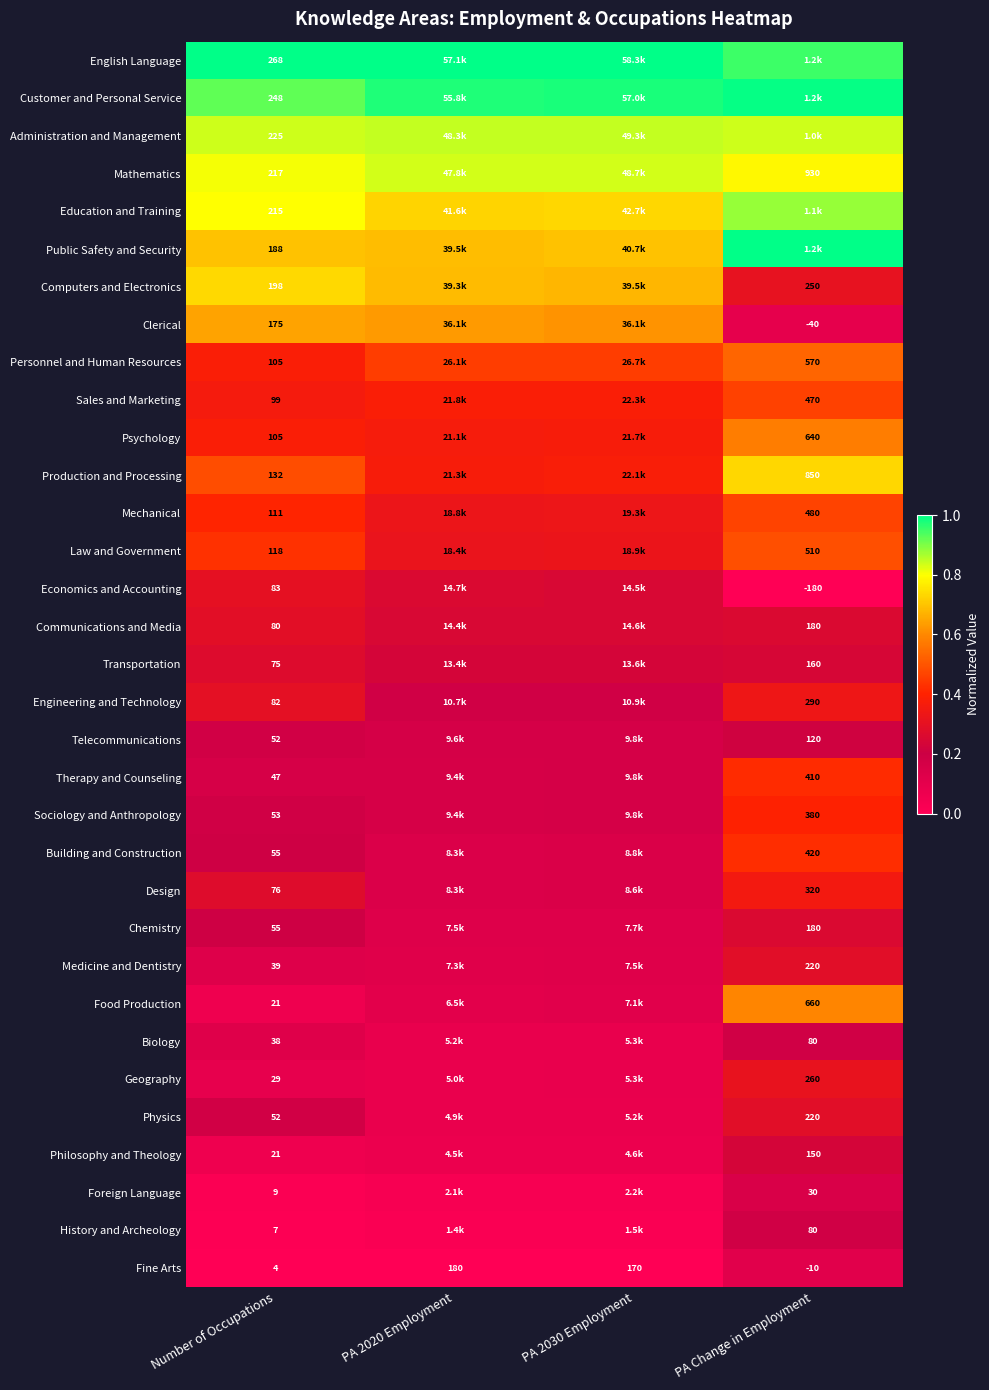

What is the sum of all Computers and Electronics values?

2.4